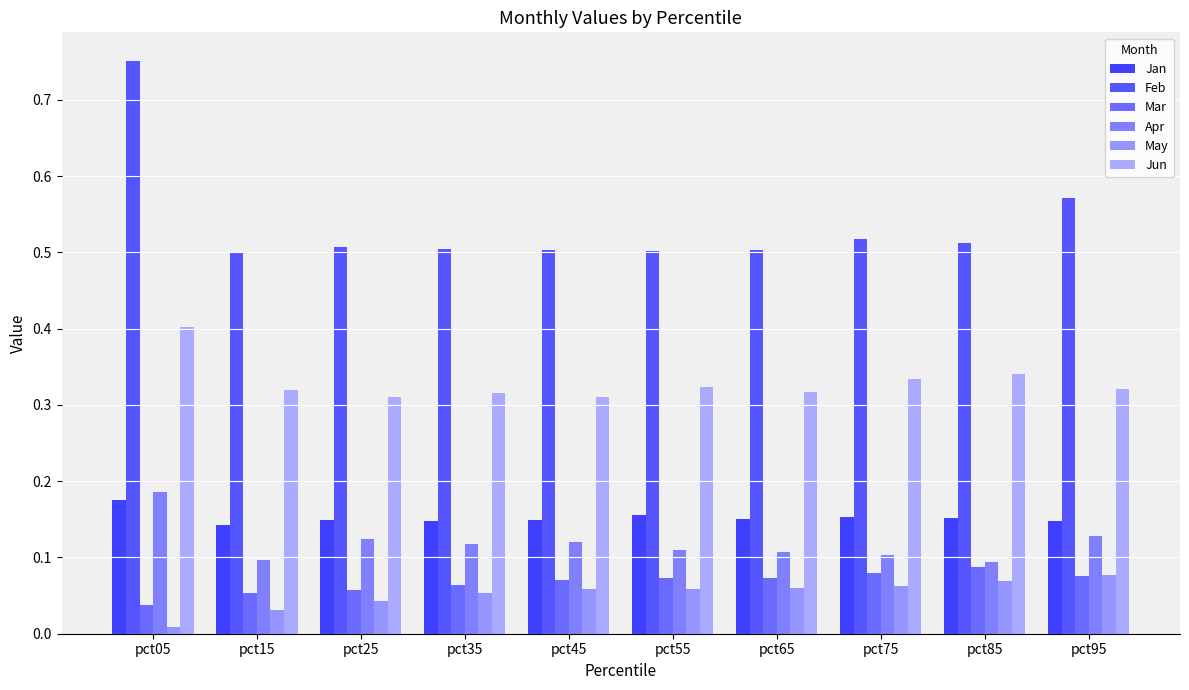

How many groups of bars are there?

10